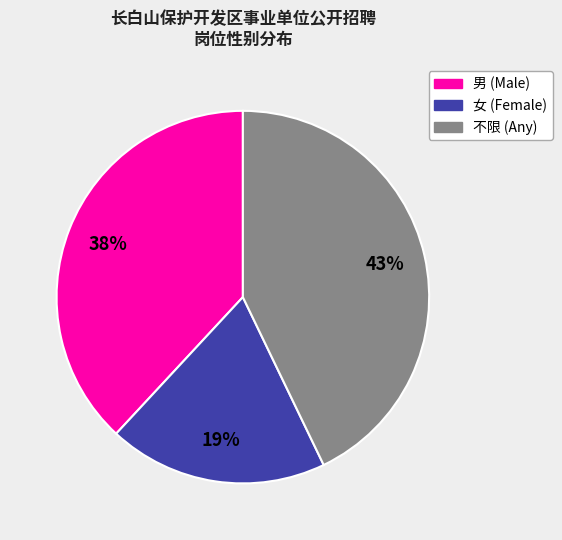

How many slices are in this pie chart?

3